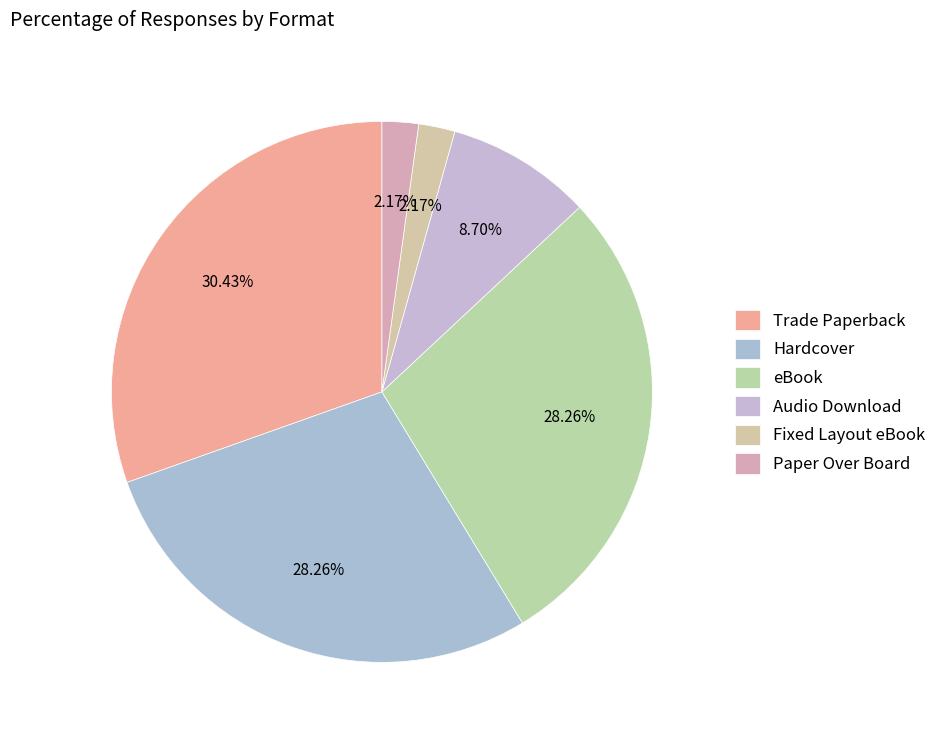

Combined, do Paper Over Board and Hardcover account for over 50%?

No